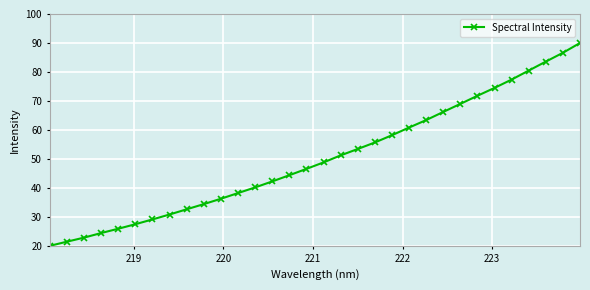

What is the sum of all values?

1608.1